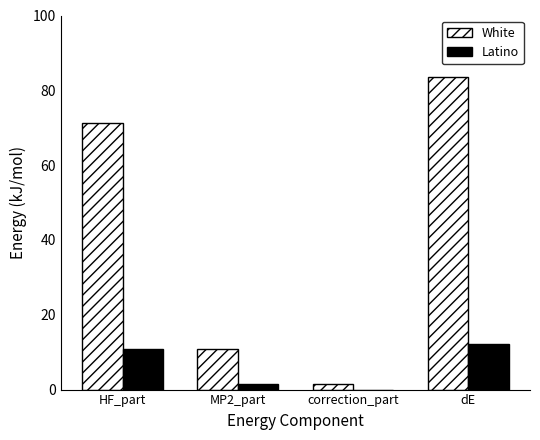

What is the highest value of the Latino series?

12.2